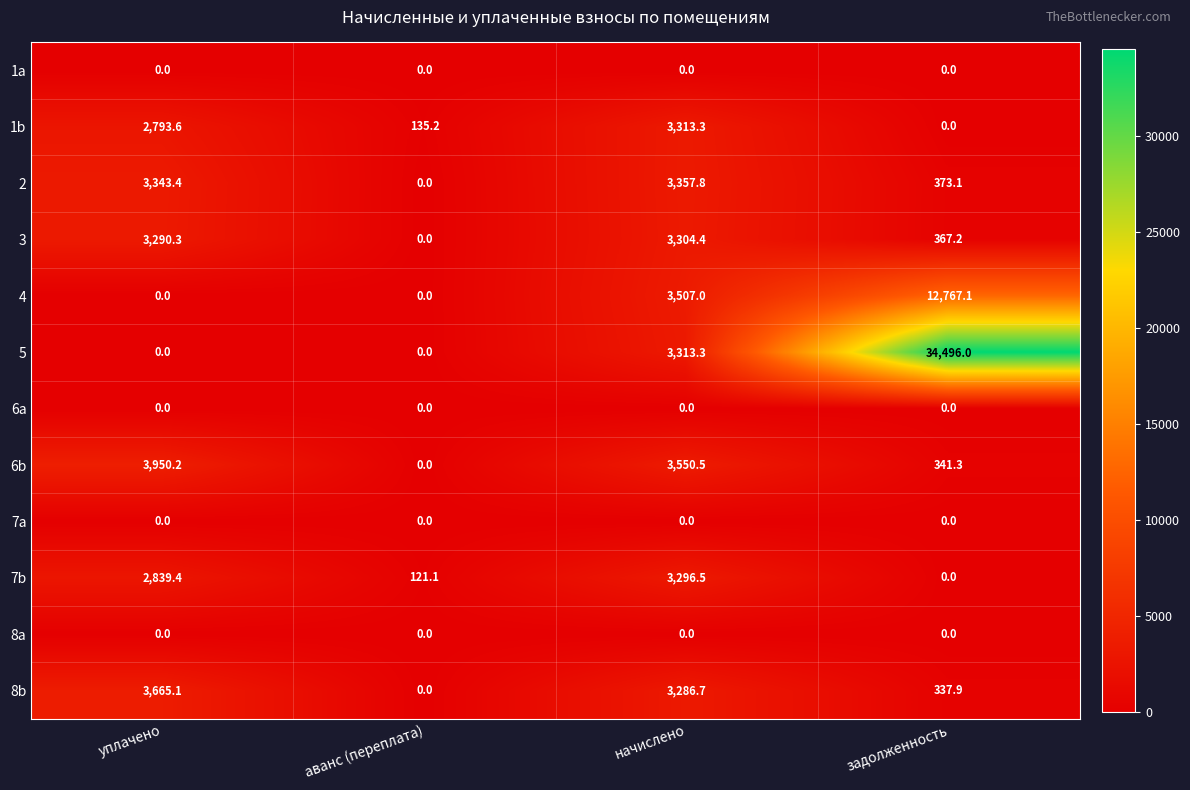

What is the approximate value of 1b at уплачено?

2793.6